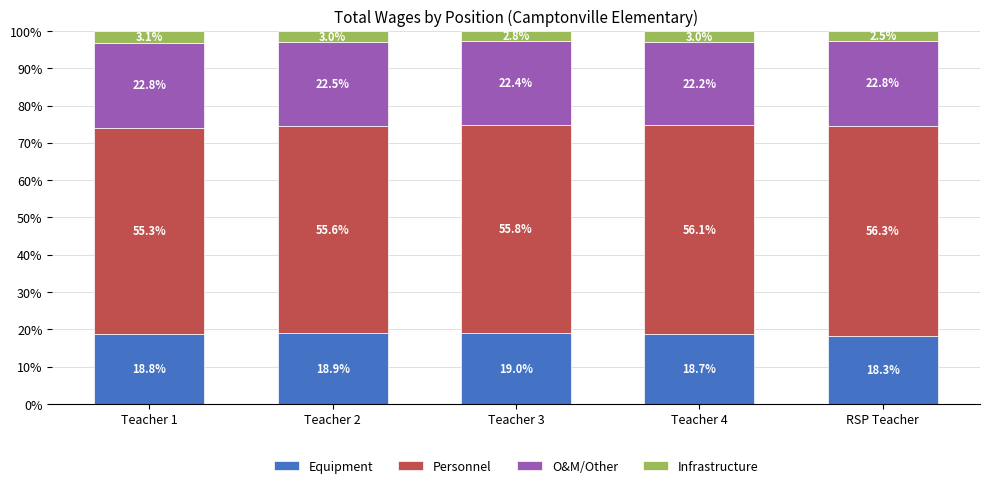

What is the highest value of the Equipment series?

19.0